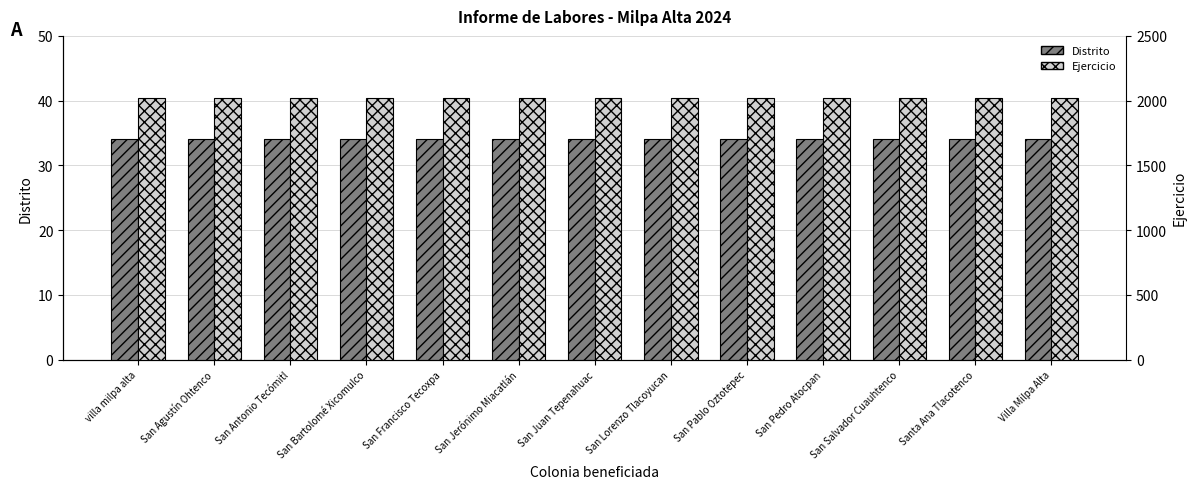

Reading left to right, extract all data points from this chart.

Distrito: villa milpa alta=34	San Agustín Ohtenco=34	San Antonio Tecómitl=34	San Bartolomé Xicomulco=34	San Francisco Tecoxpa=34	San Jerónimo Miacatlán=34	San Juan Tepenahuac=34	San Lorenzo Tlacoyucan=34	San Pablo Oztotepec=34	San Pedro Atocpan=34	San Salvador Cuauhtenco=34	Santa Ana Tlacotenco=34	Villa Milpa Alta=34
Ejercicio: villa milpa alta=2024	San Agustín Ohtenco=2024	San Antonio Tecómitl=2024	San Bartolomé Xicomulco=2024	San Francisco Tecoxpa=2024	San Jerónimo Miacatlán=2024	San Juan Tepenahuac=2024	San Lorenzo Tlacoyucan=2024	San Pablo Oztotepec=2024	San Pedro Atocpan=2024	San Salvador Cuauhtenco=2024	Santa Ana Tlacotenco=2024	Villa Milpa Alta=2024